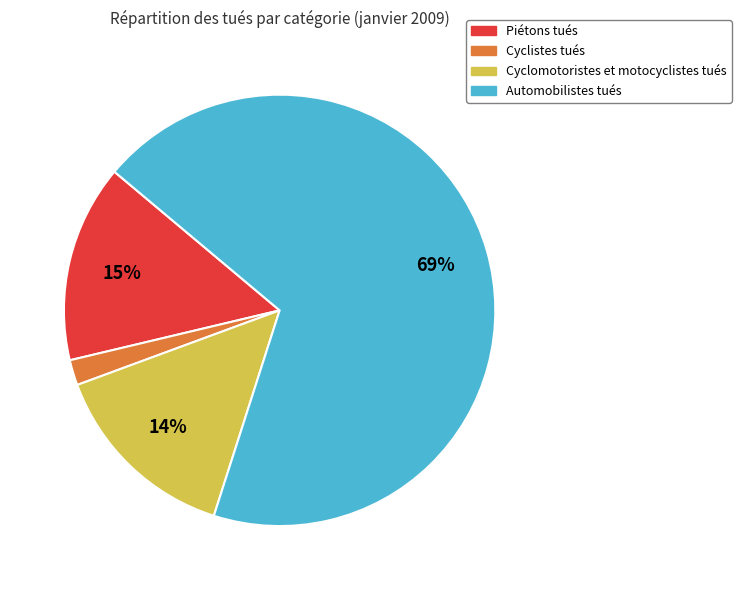

To the nearest percent, what is the average slice percentage?

25%